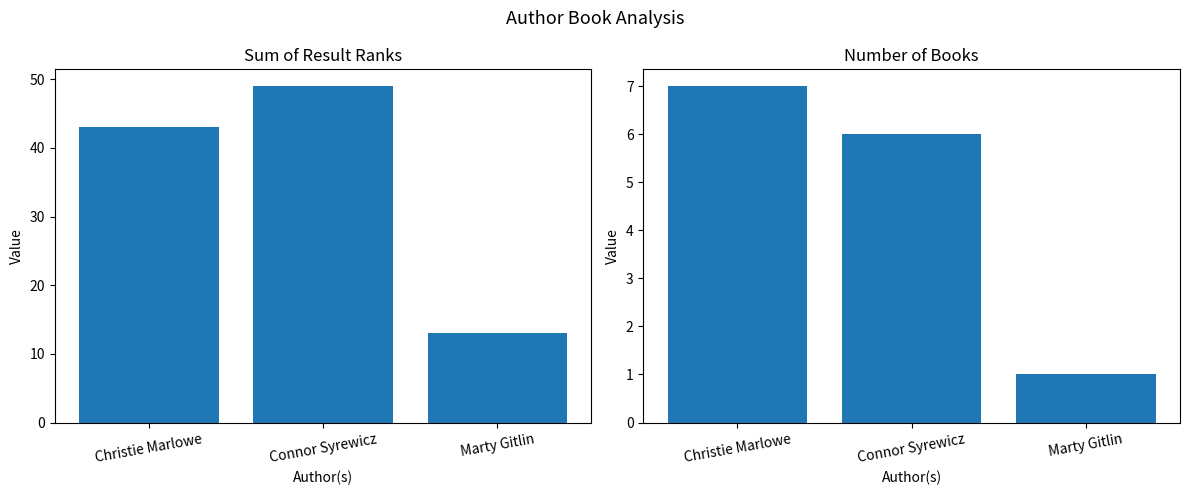

Count the number of categories in the chart.

3